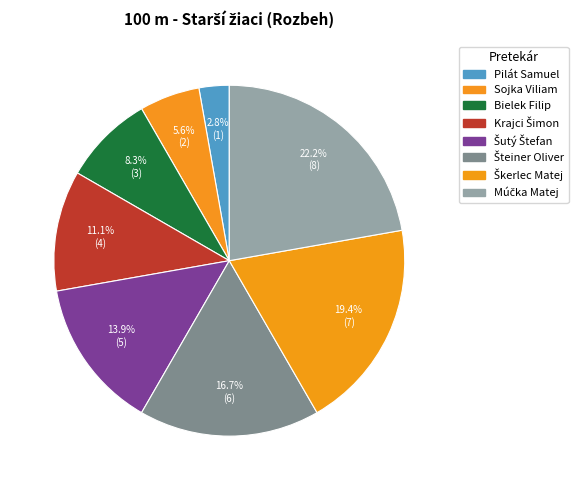

Which category has the smallest portion of the pie?

Pilát Samuel